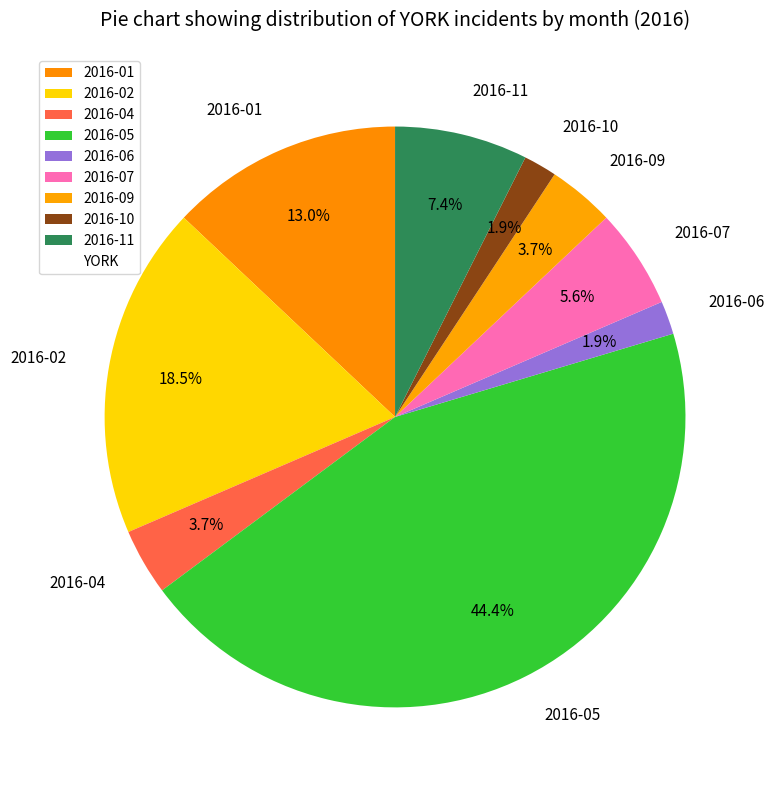

Is there a majority slice in this chart?

No